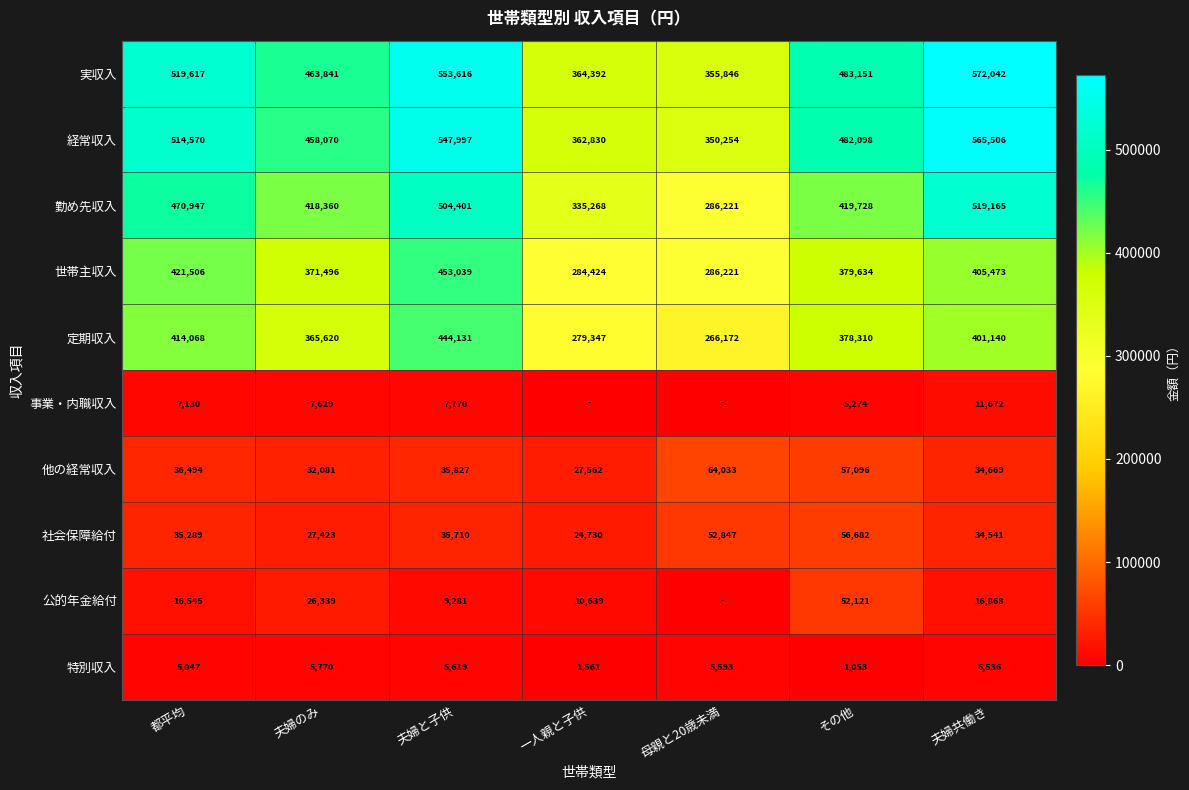

What is the total value across all series at 夫婦共働き?

2567612